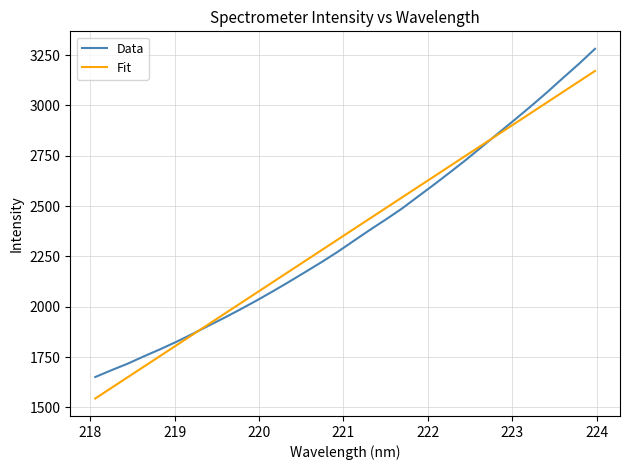

Reading left to right, transcribe all the data shown in this chart.

Data: 1651.0	1684.7	1717.0	1753.2	1788.1	1824.8	1863.9	1905.0	1945.2	1987.3	2030.8	2076.3	2123.3	2171.5	2220.2	2271.2	2325.8	2380.2	2432.5	2486.7	2546.6	2606.2	2667.6	2730.1	2796.1	2861.9	2927.7	2994.4	3063.2	3135.2	3206.0	3280.7
Fit: 1544.4	1596.9	1649.5	1702.0	1754.5	1807.0	1859.5	1912.0	1964.5	2017.0	2069.5	2122.0	2174.5	2227.0	2279.5	2331.9	2384.4	2436.8	2489.3	2541.7	2594.2	2646.6	2699.1	2751.5	2803.9	2856.4	2908.8	2961.2	3013.6	3066.0	3118.4	3170.8